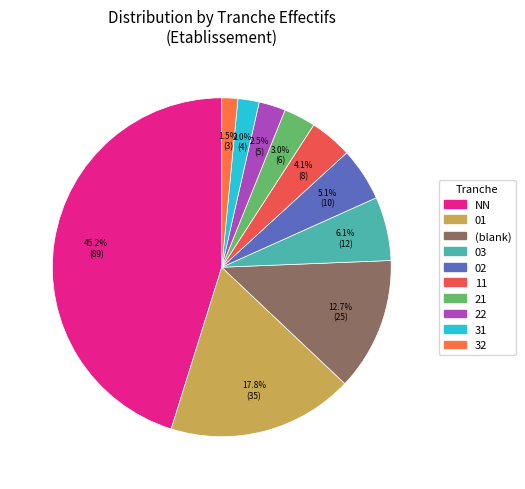

Is there a majority slice in this chart?

No